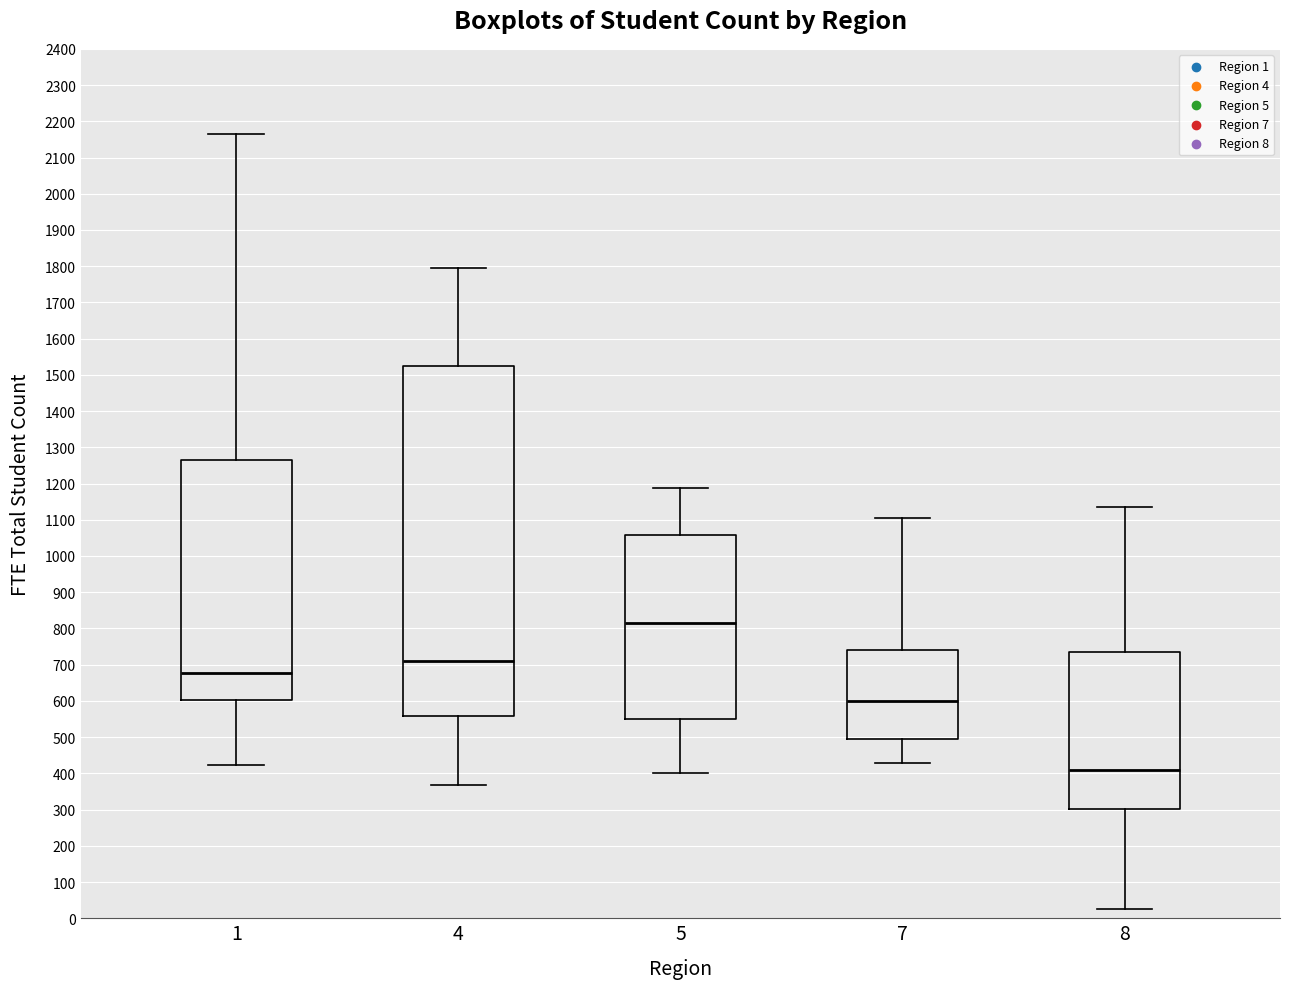

Reading left to right, transcribe this box plot: for each box, give where its median line is, the range the box spans, and where its two whiskers end, as read against the y-axis. The values are not printed on the chart, so give them approximately, as read against the axis.

1: median 680, box 600 to 1260, whiskers 420 to 2170
4: median 710, box 560 to 1530, whiskers 370 to 1790
5: median 820, box 550 to 1060, whiskers 400 to 1190
7: median 600, box 490 to 740, whiskers 430 to 1110
8: median 410, box 300 to 730, whiskers 30 to 1140